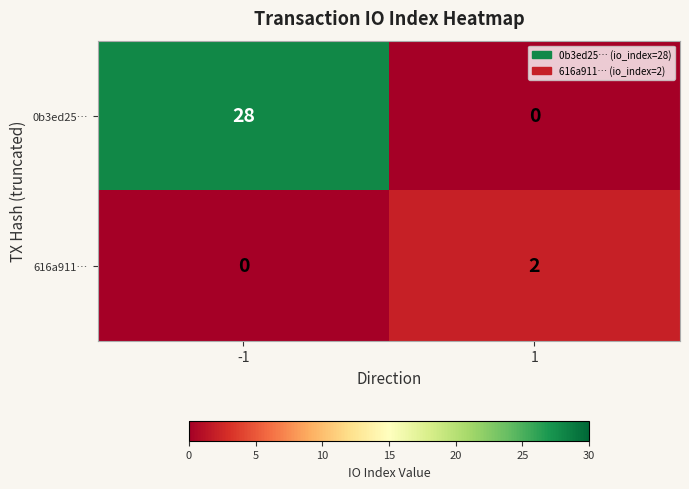

At which category is the sum across all series the highest?

-1